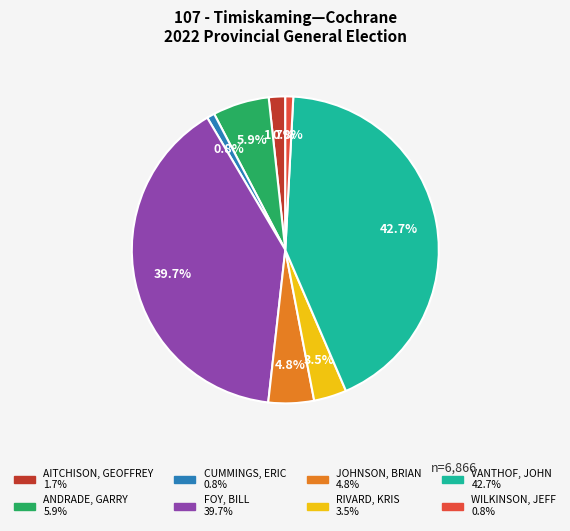

How much of the chart is everything except CUMMINGS, ERIC?

99.2%